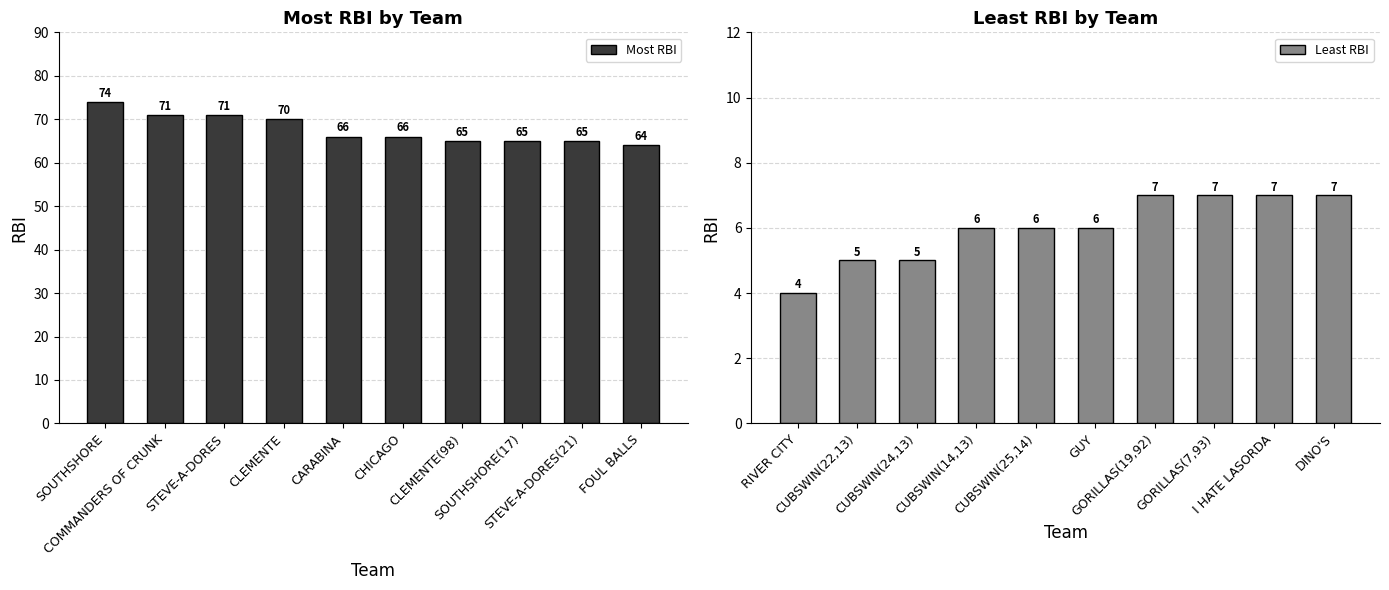

Reading left to right, transcribe all the data shown in this chart.

Most RBI: 74	71	71	70	66	66	65	65	65	64
Least RBI: 4	5	5	6	6	6	7	7	7	7